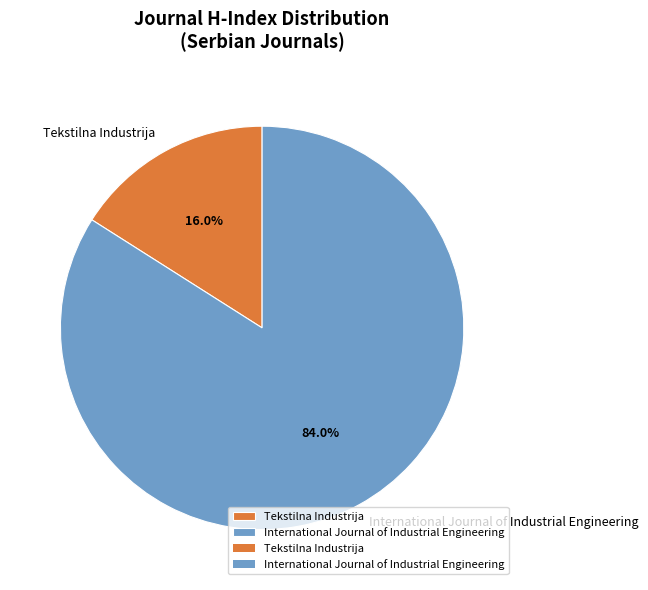

Rank the categories by value from lowest to highest.

Tekstilna Industrija, International Journal of Industrial Engineering